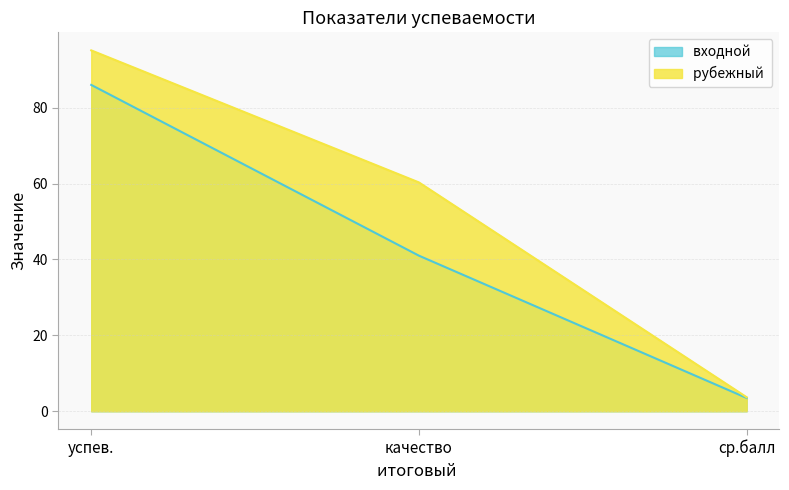

What is the label of the 1st point from the right?

ср.балл